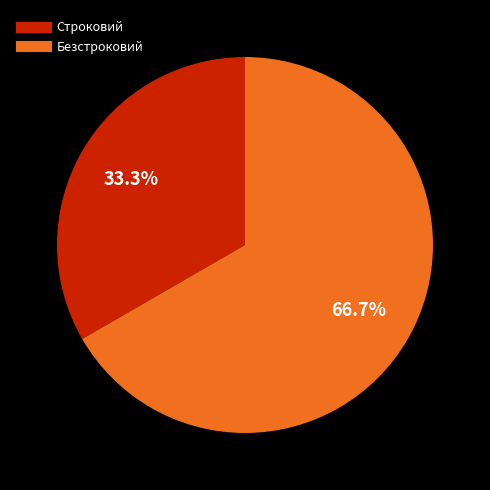

What percentage is the Безстроковий slice, to the nearest percent?

67%